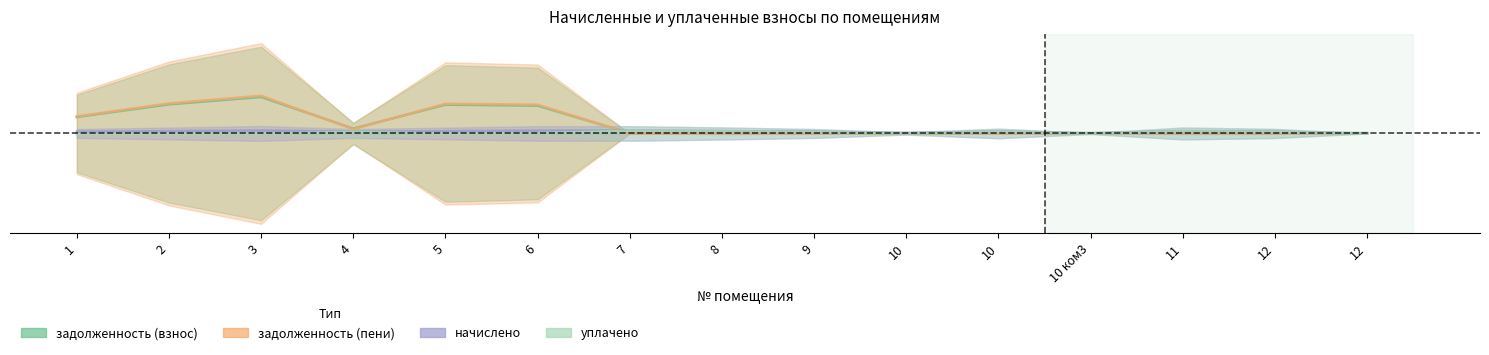

List the labels in order of задолженность (пени) value, largest first.

3, 2, 5, 6, 1, 4, 8, 11, 10, 12, 9, 10 ком3, 7, 10, 12